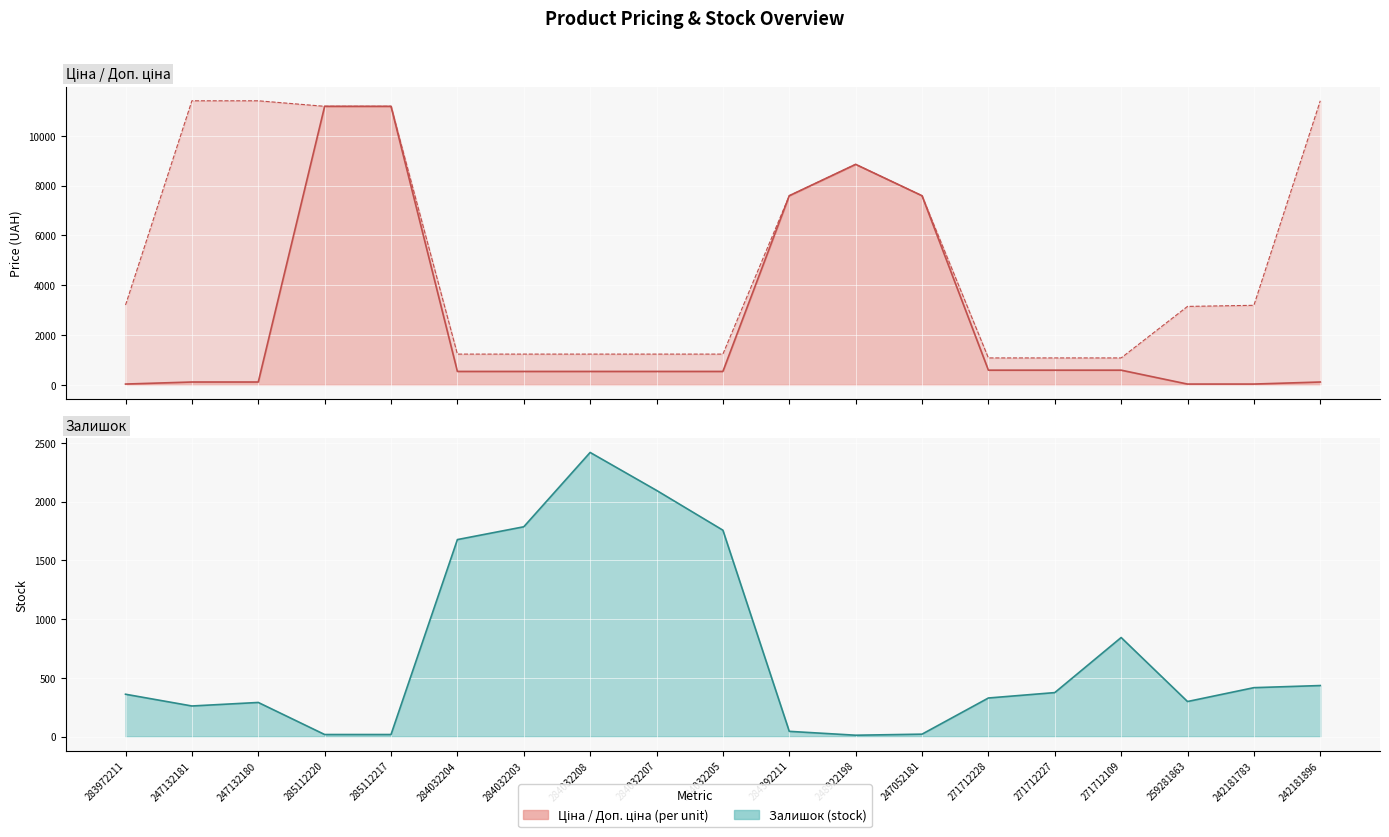

Reading right to left, transcribe all the data shown in this chart.

Ціна: 114.1	31.9	31.5	589.9	589.9	589.9	7596.5	8856.7	7596.5	539.0	539.0	539.0	539.0	539.0	11188.2	11188.2	114.1	114.1	32.0
Доп. ціна: 11410.0	3195.0	3151.0	1081.7	1081.7	1081.7	7596.5	8856.7	7596.5	1235.4	1235.4	1235.4	1235.4	1235.4	11188.2	11188.2	11410.0	11410.0	3205.0
Залишок: 434.0	416.0	298.0	843.0	374.0	328.0	20.0	11.0	44.0	1757.0	2096.0	2419.0	1786.0	1677.0	17.0	17.0	290.0	260.0	360.0